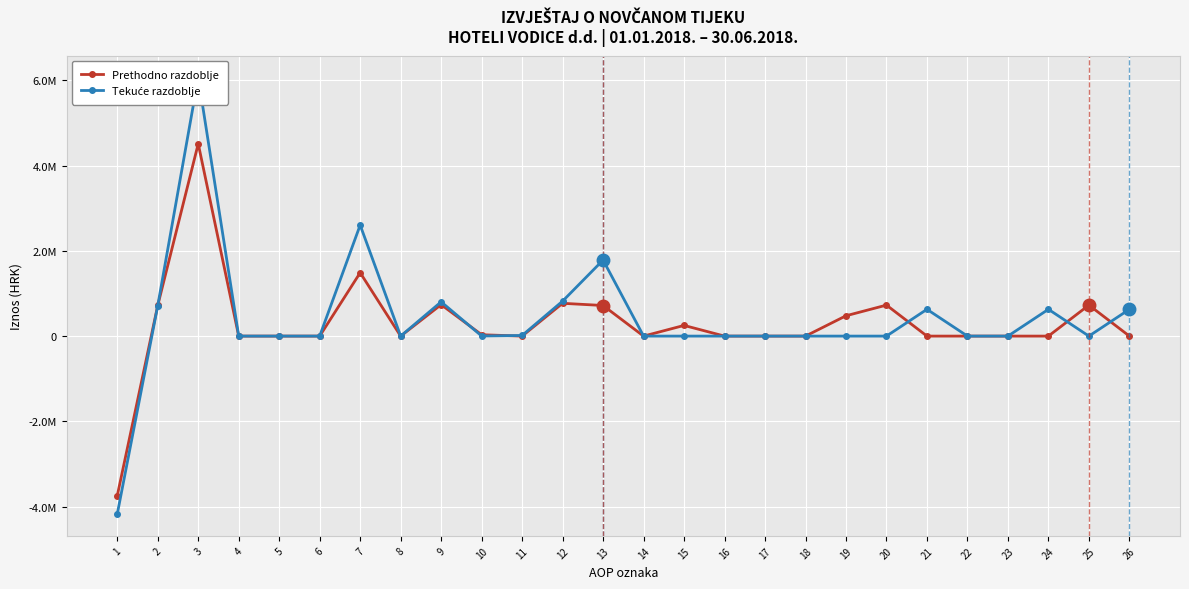

Where is Tekuće razdoblje nearest to the value 945730?

12